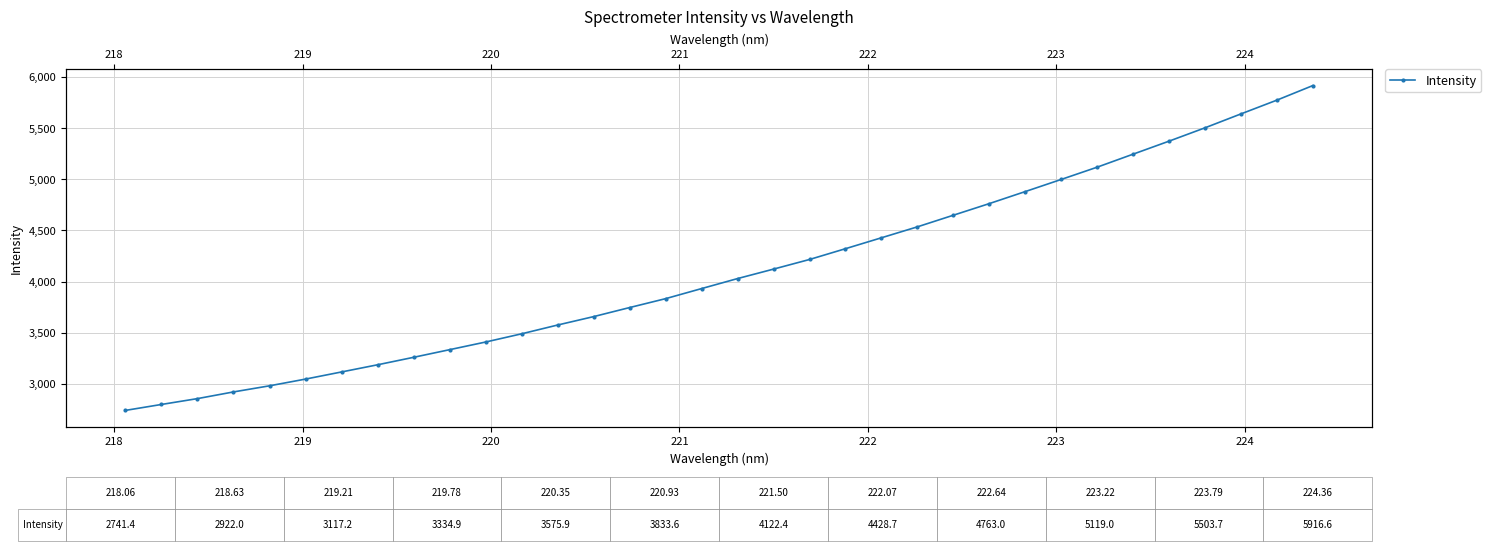

True or false: the data shows 7733.5 at 31.

False